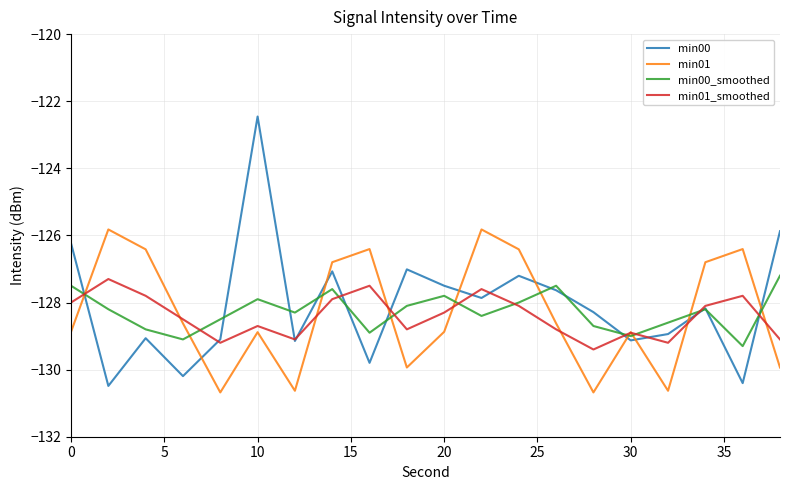

What is the difference between the maximum and minimum values in the min00_smoothed series?

2.1